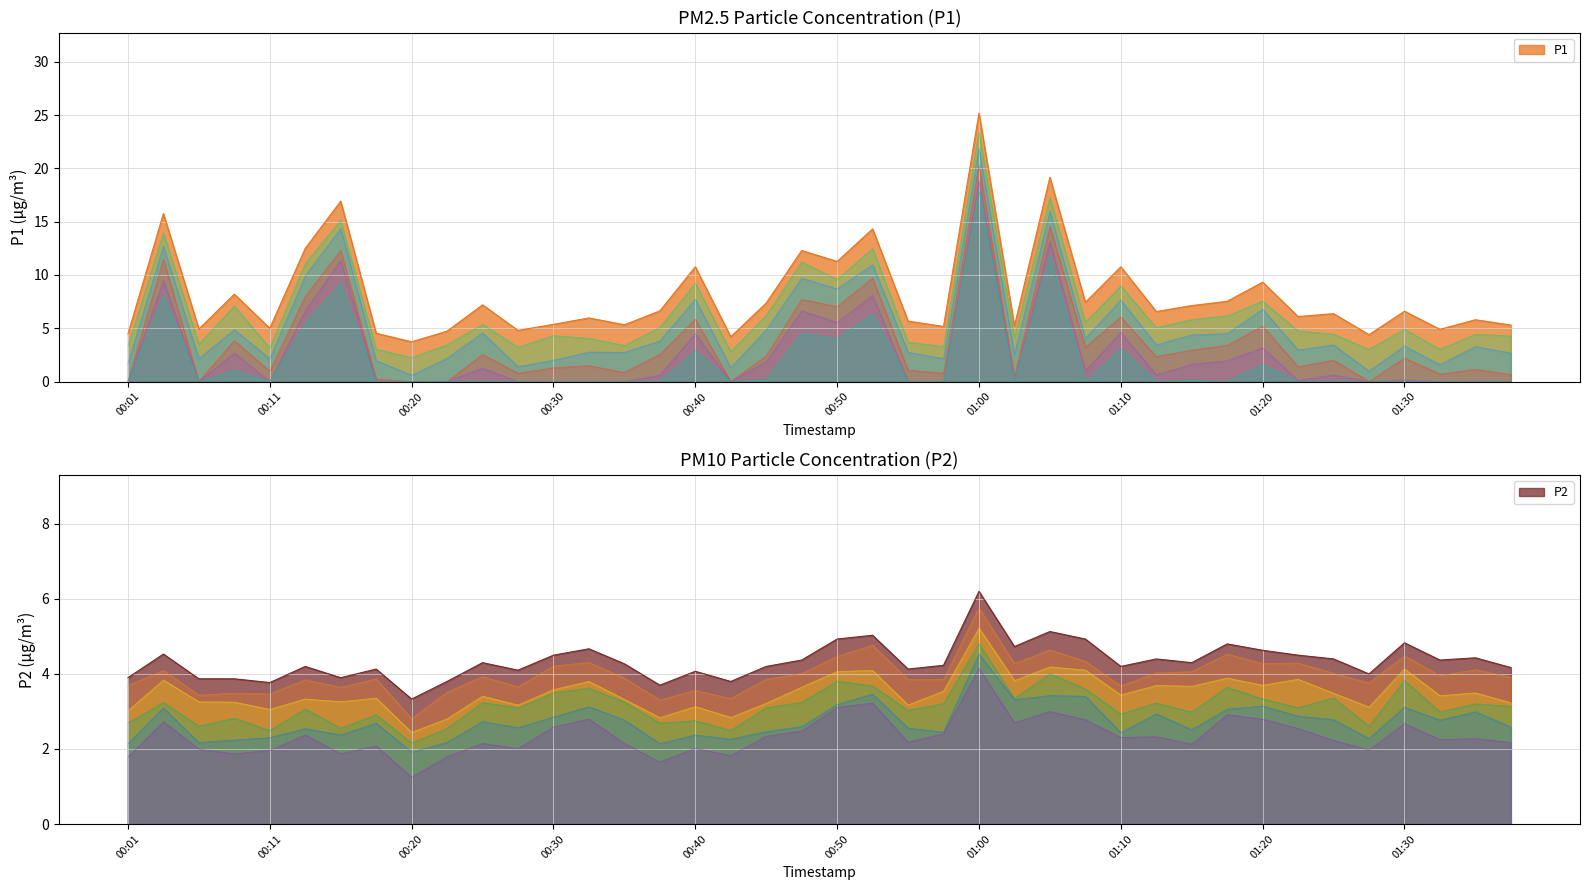

In P2, how many points are lower than both neighbors (excluding endpoints)?

12